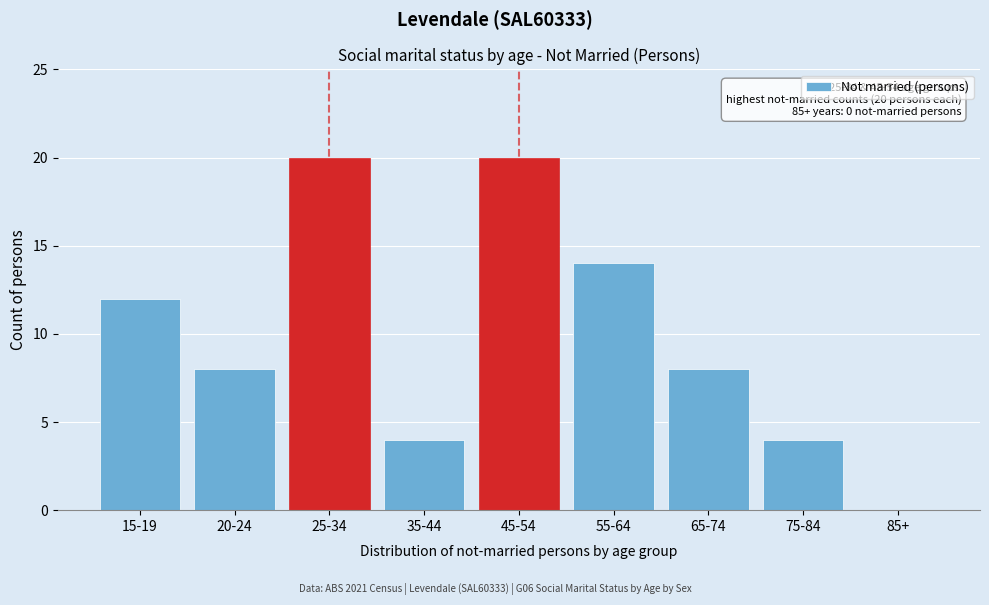

Reading left to right, extract all data points from this chart.

15-19=12	20-24=8	25-34=20	35-44=4	45-54=20	55-64=14	65-74=8	75-84=4	85+=0